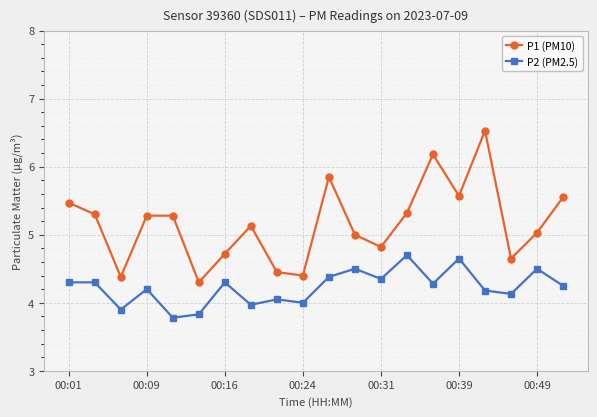

What is the difference between the maximum and minimum values in the P2 (PM2.5) series?

0.9